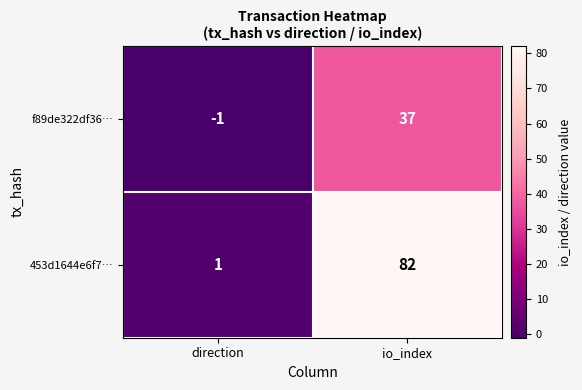

Which series has the largest total across all categories?

453d1644e6f7…